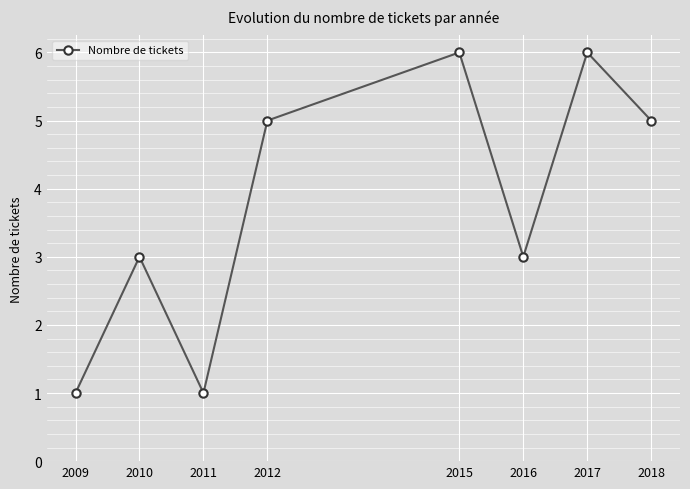

What is the value of the 3rd point from the left?

1